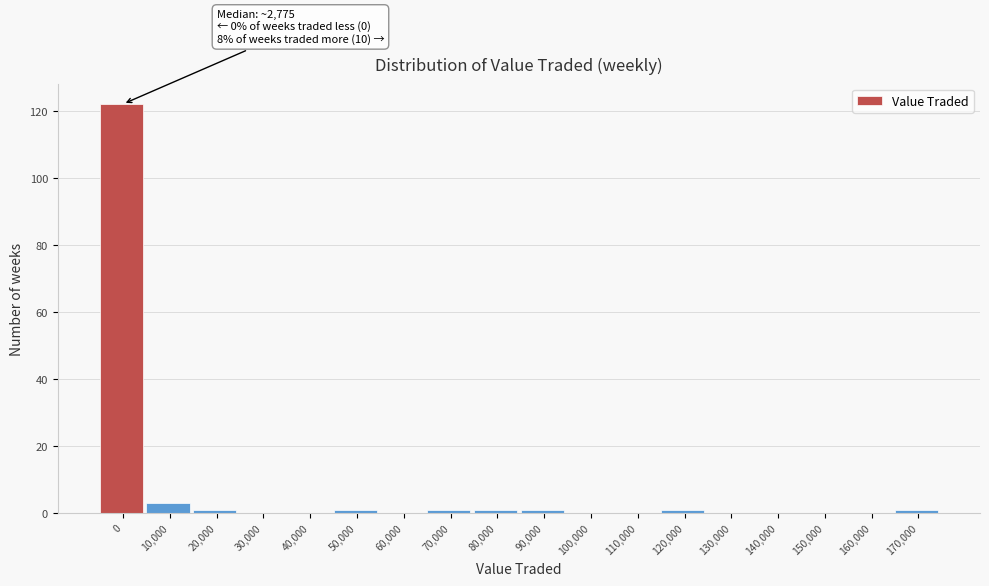

Reading left to right, extract all data points from this chart.

0=122	10,000=3	20,000=1	30,000=0	40,000=0	50,000=1	60,000=0	70,000=1	80,000=1	90,000=1	100,000=0	110,000=0	120,000=1	130,000=0	140,000=0	150,000=0	160,000=0	170,000=1